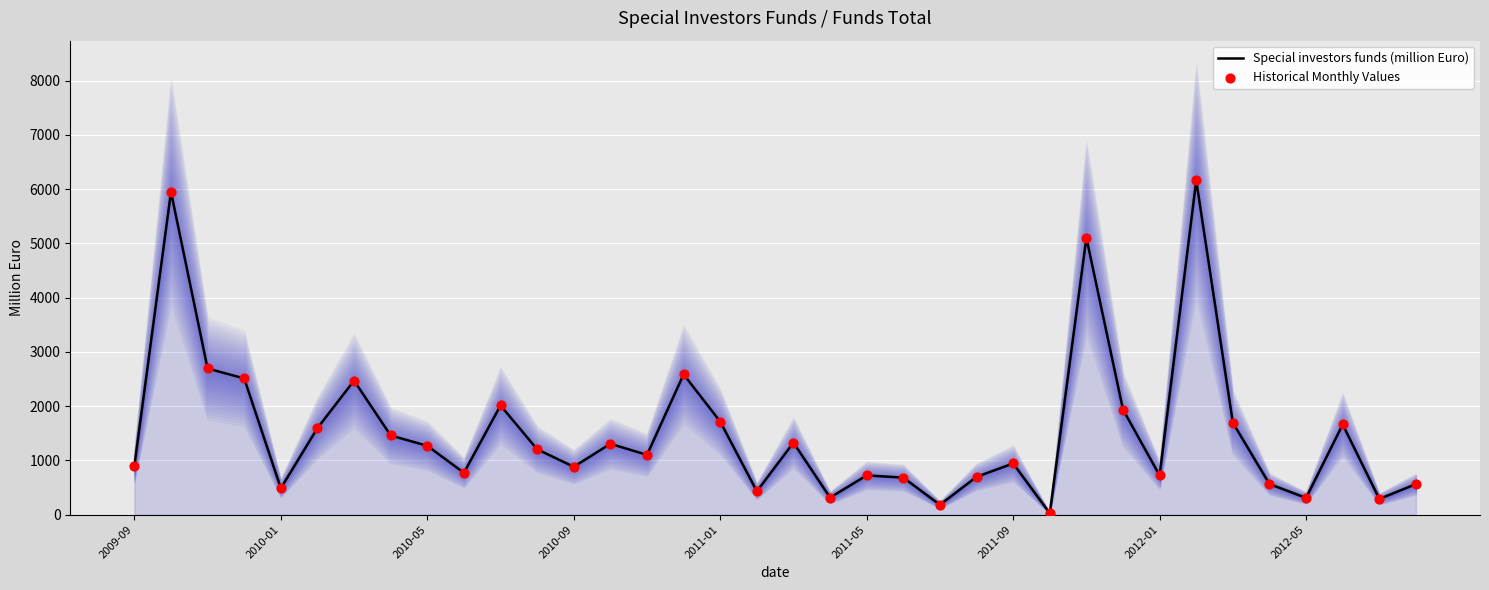

Which series reaches the maximum Y coordinate?

Special investors funds (million Euro)